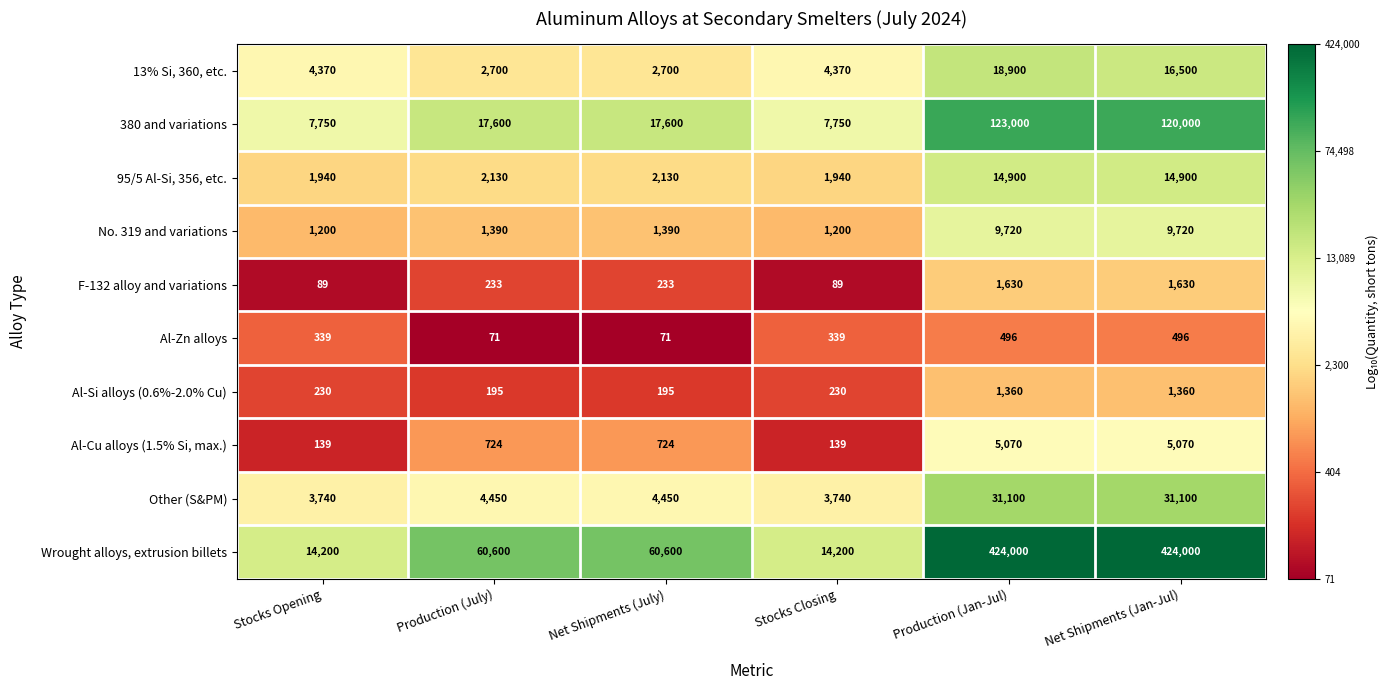

Between Net Shipments (July) and Production (Jan-Jul), which series saw the biggest shift?

Wrought alloys, extrusion billets